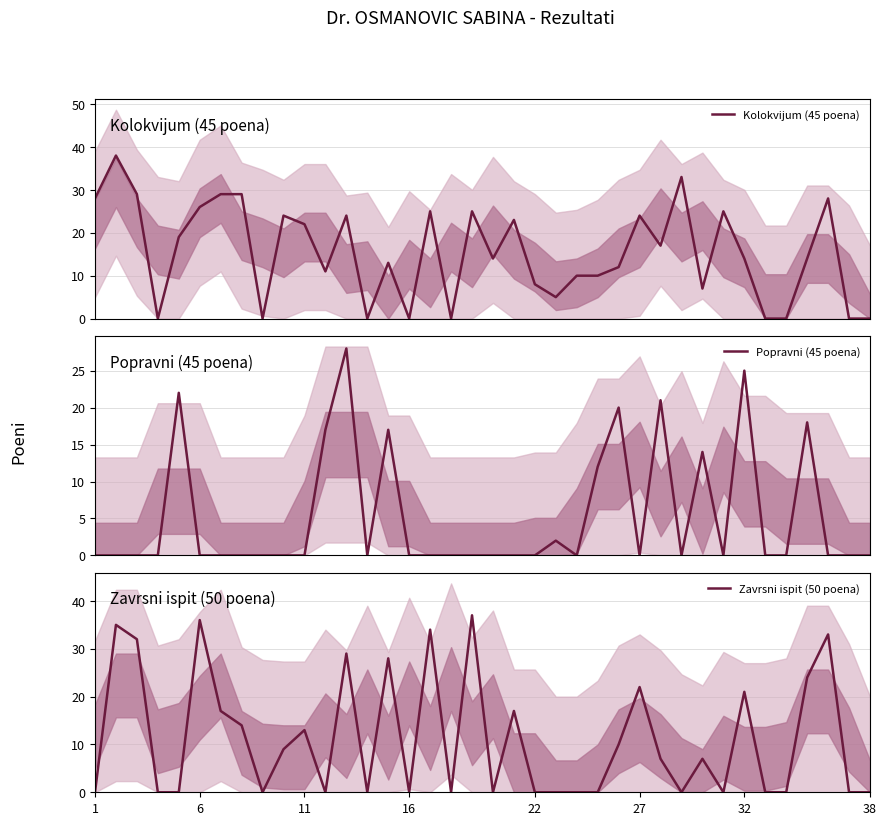

Which category has the lowest value in the Popravni (45 poena) series?

1